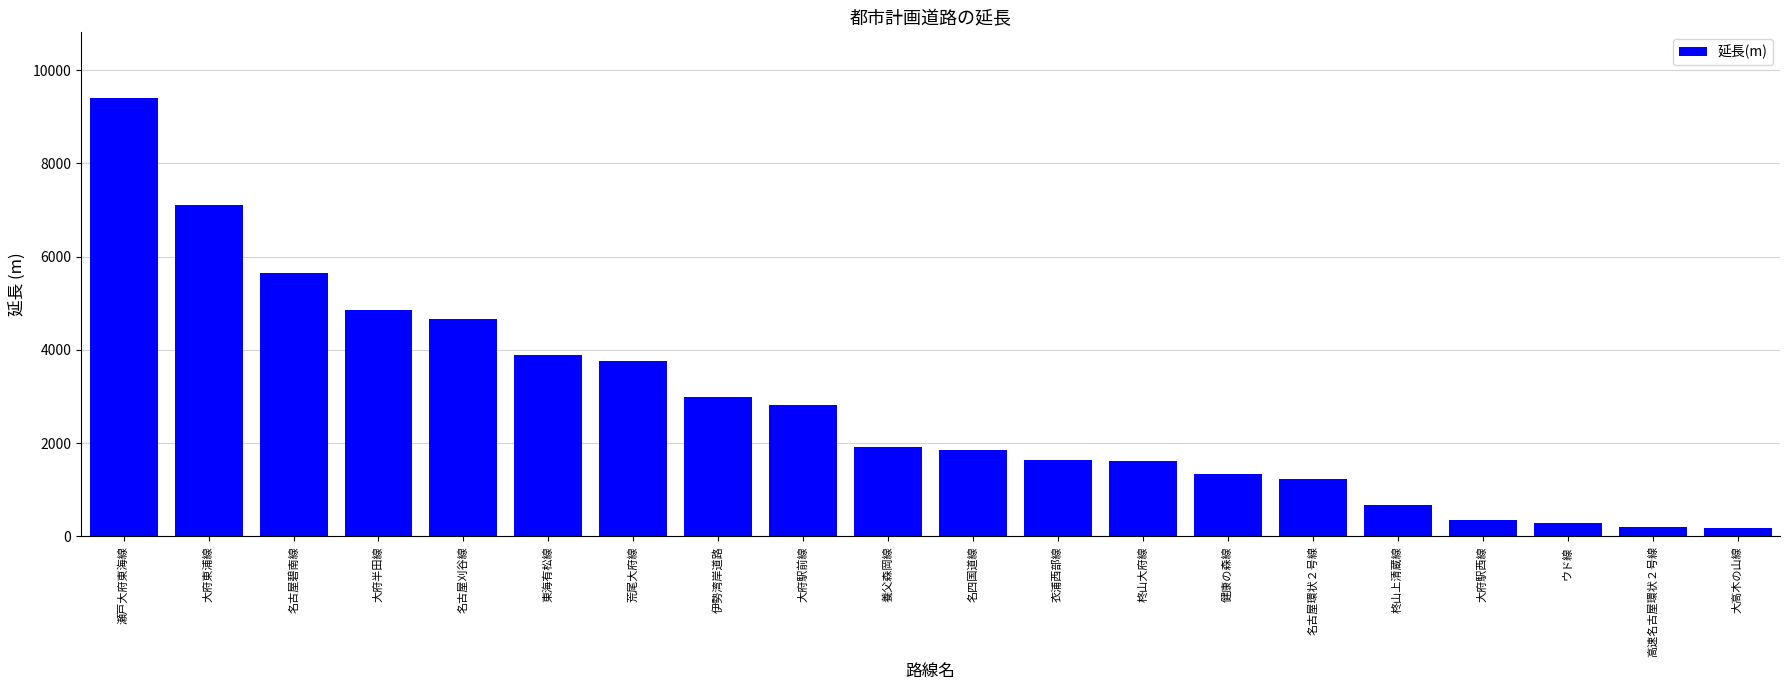

What is the sum of the values at 養父森岡線 and 荒尾大府線?

5690